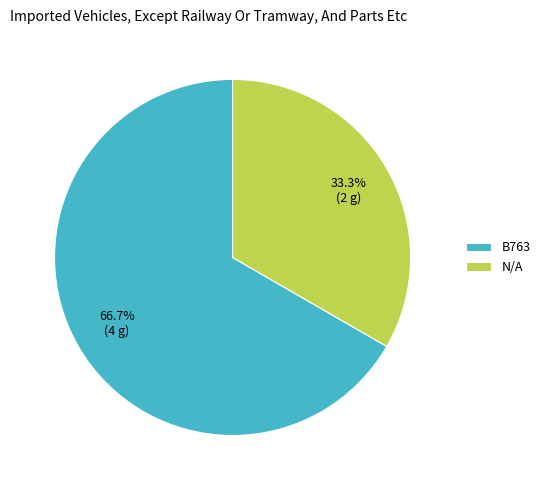

What portion of the pie excludes N/A?

66.7%